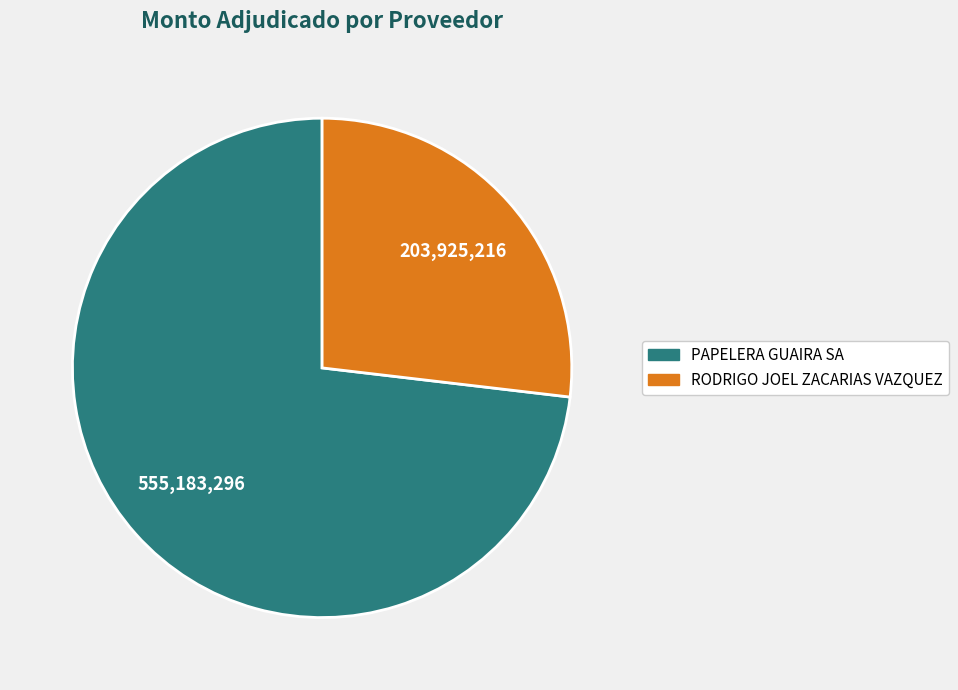

Which slice represents more than half of the pie?

PAPELERA GUAIRA SA